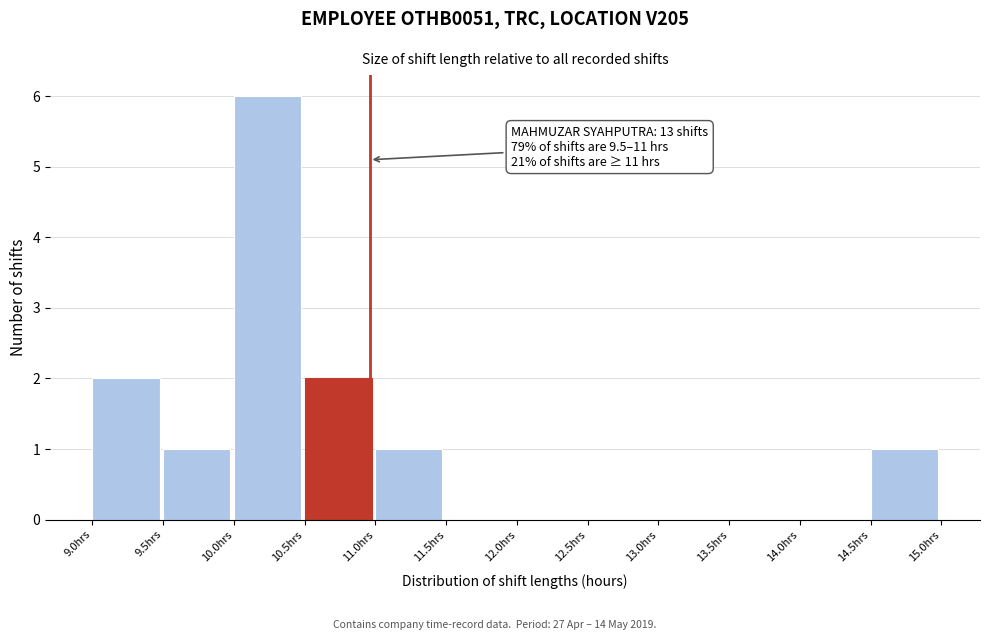

Which range on the x-axis has the tallest bar?

10.0 to 10.5